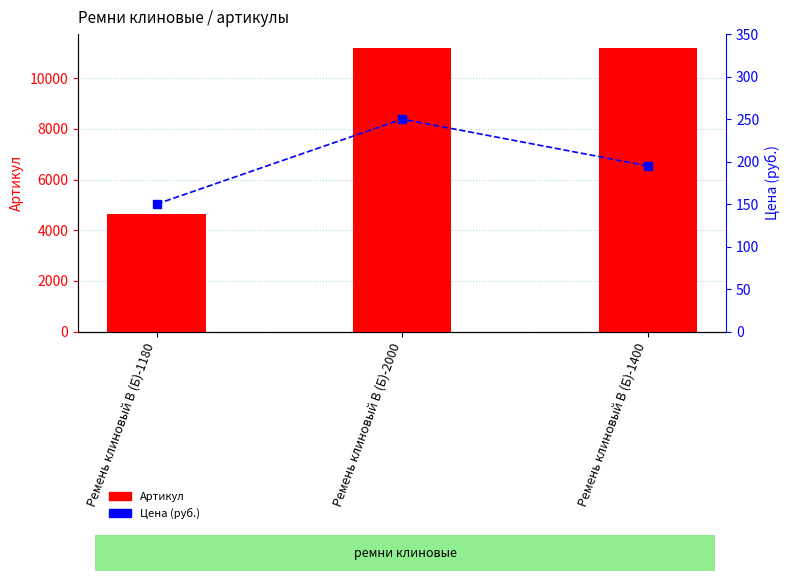

What is the total value across all series at Ремень клиновый В (Б)-1400?

11379